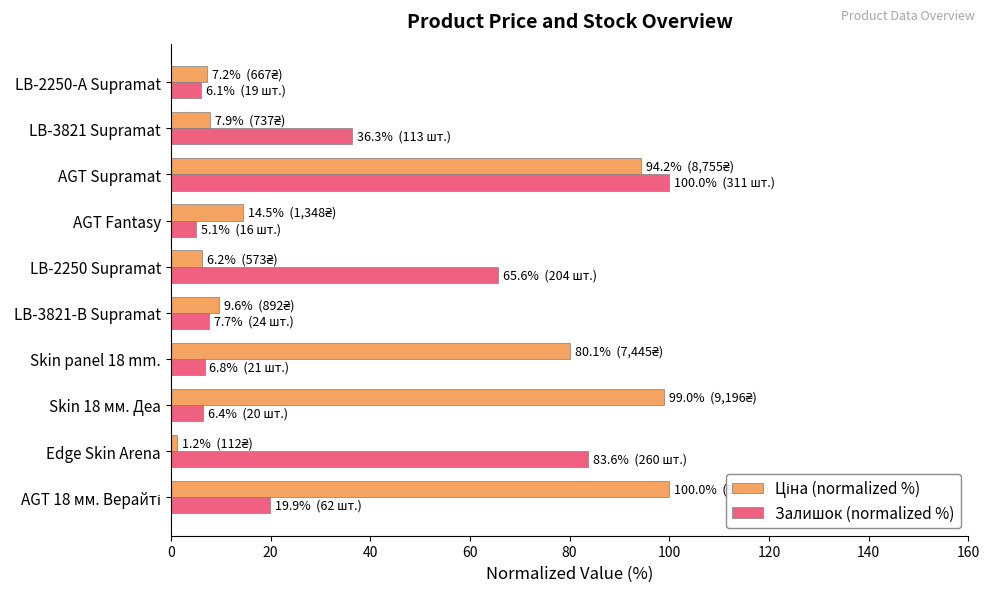

What is the spread (max minus min) of values at LB-2250 Supramat?

59.4